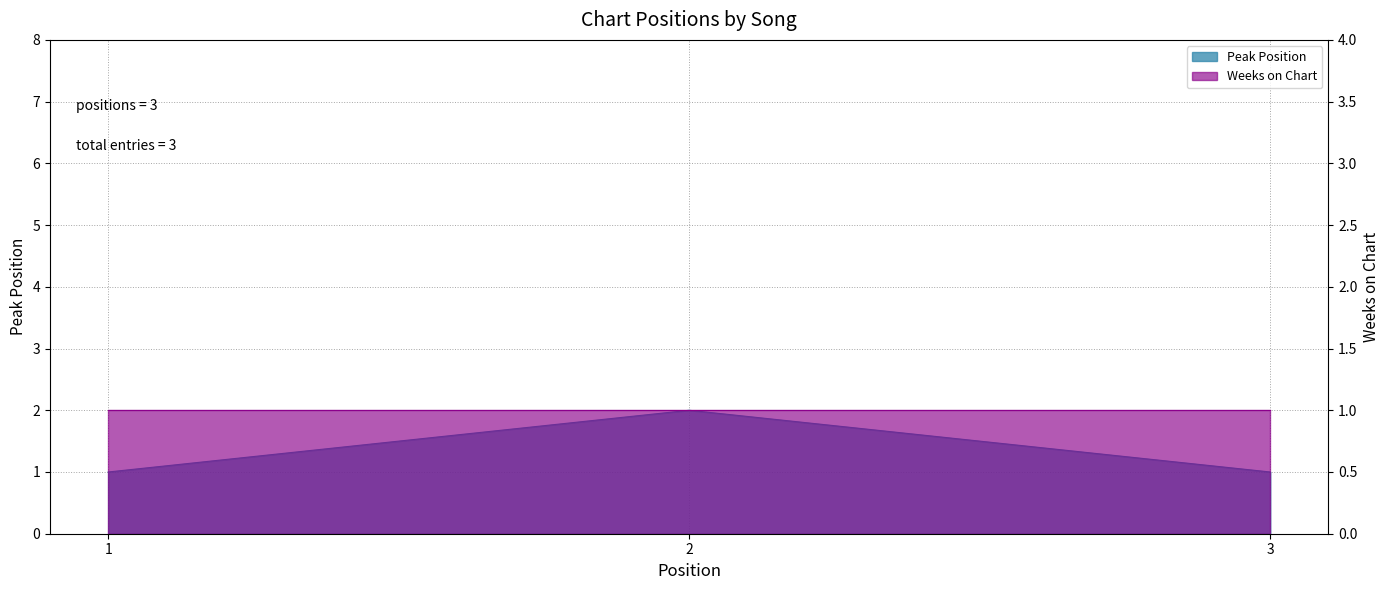

The chart shows a value of 0 at 3. True or false?

False